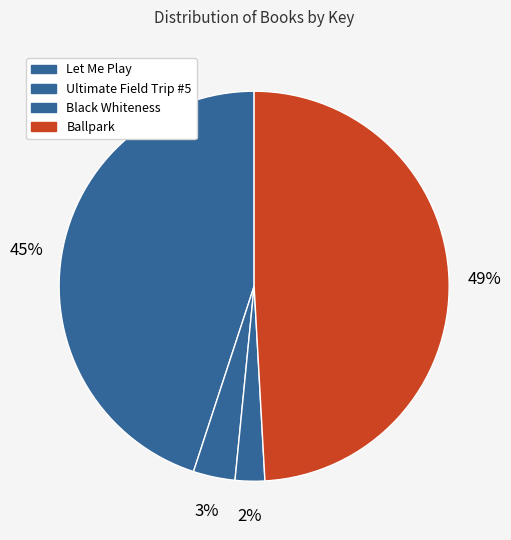

What is the ratio of the value at Ultimate Field Trip #5 to the value at Ballpark?

0.1